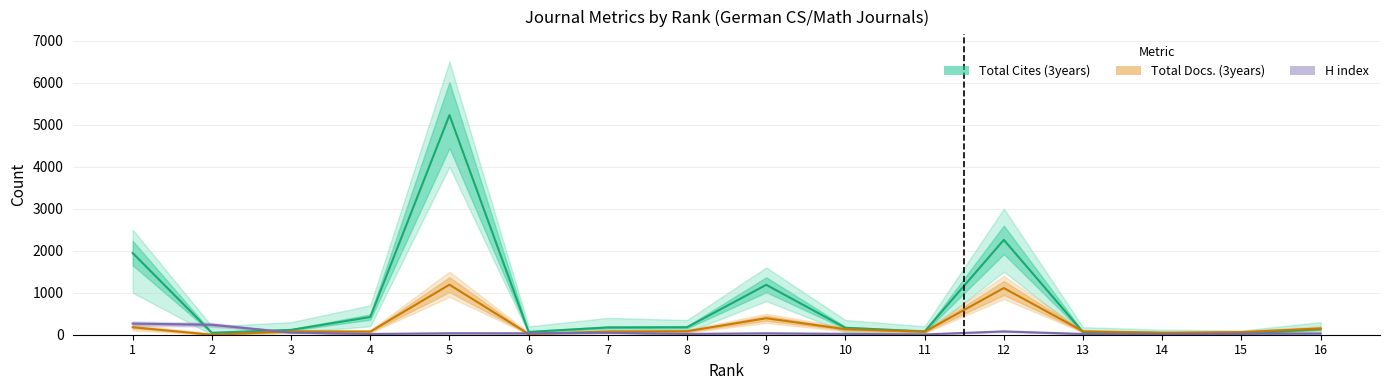

How many series are shown in this chart?

3